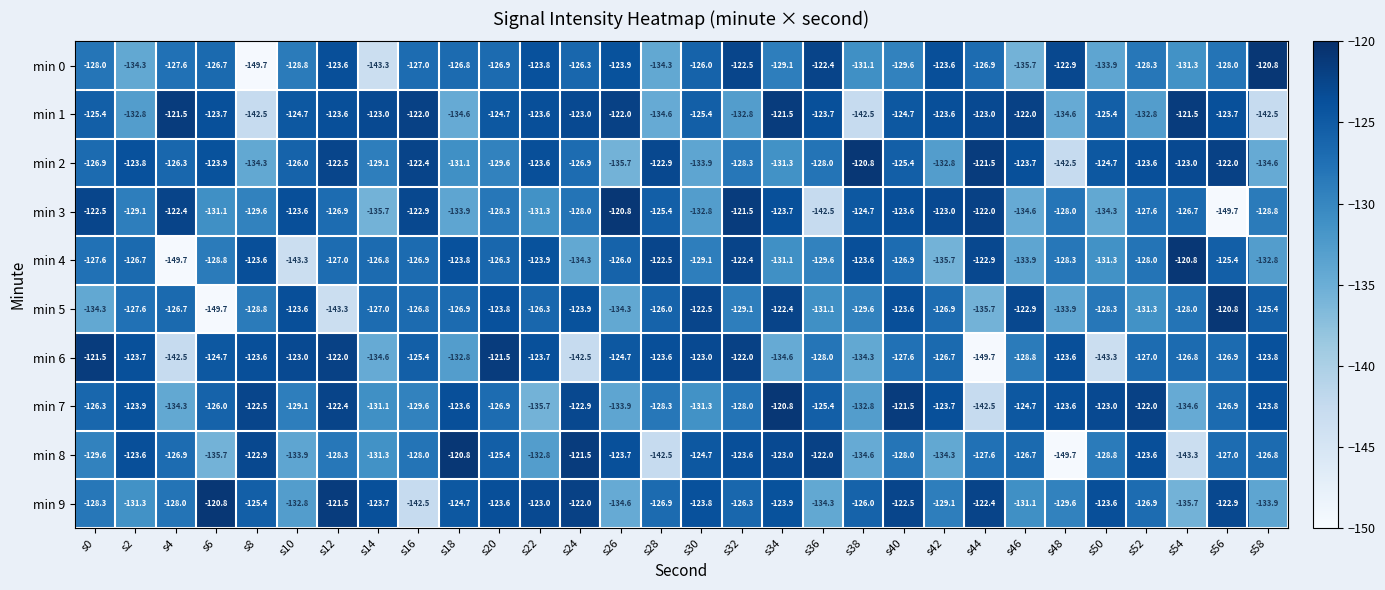

Between s48 and s54, which series saw the biggest shift?

min 2